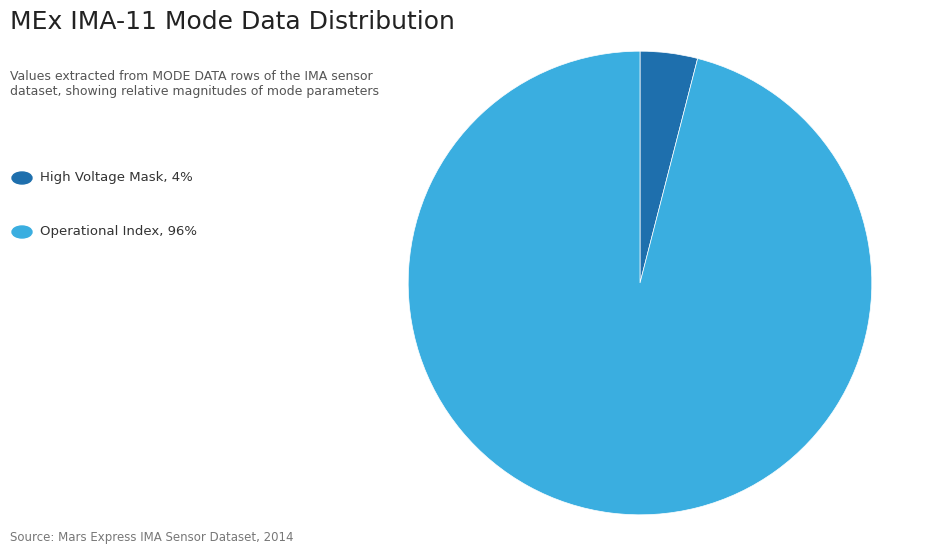

Does any single category account for the majority?

Yes